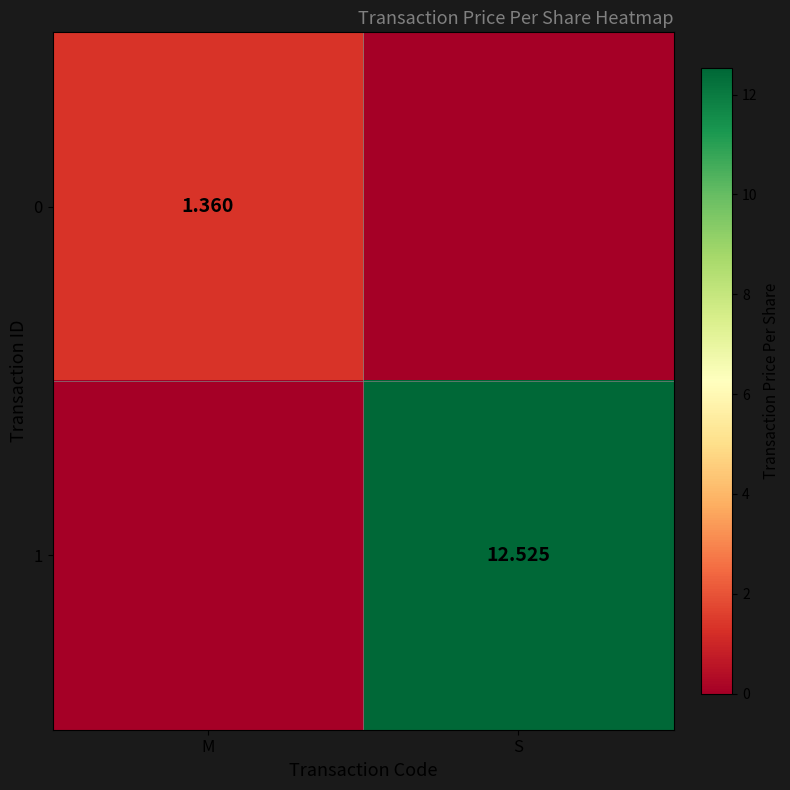

What is the average value of the 1 series?

6.3